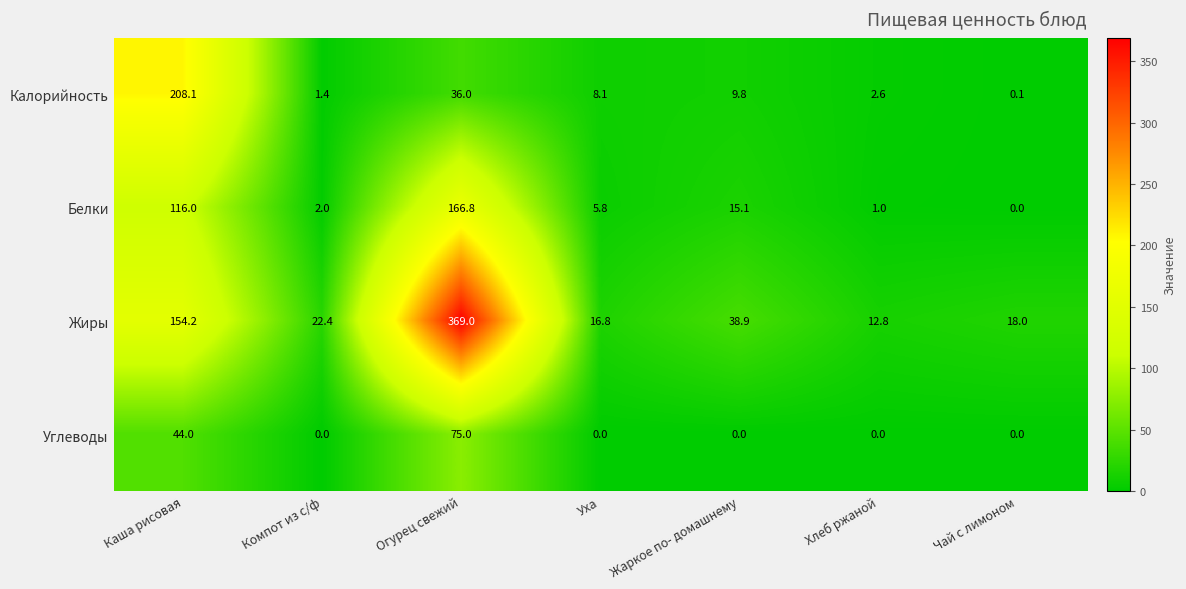

At Жаркое по- домашнему, list the series in order from smallest to largest.

Углеводы, Калорийность, Белки, Жиры